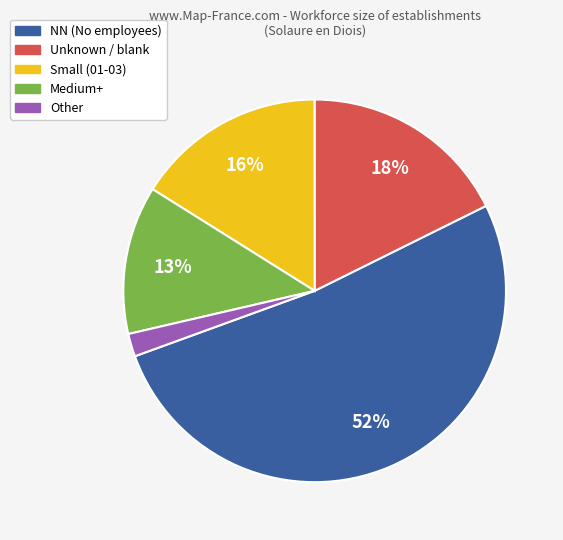

Is there any slice that represents more than half of the pie?

Yes